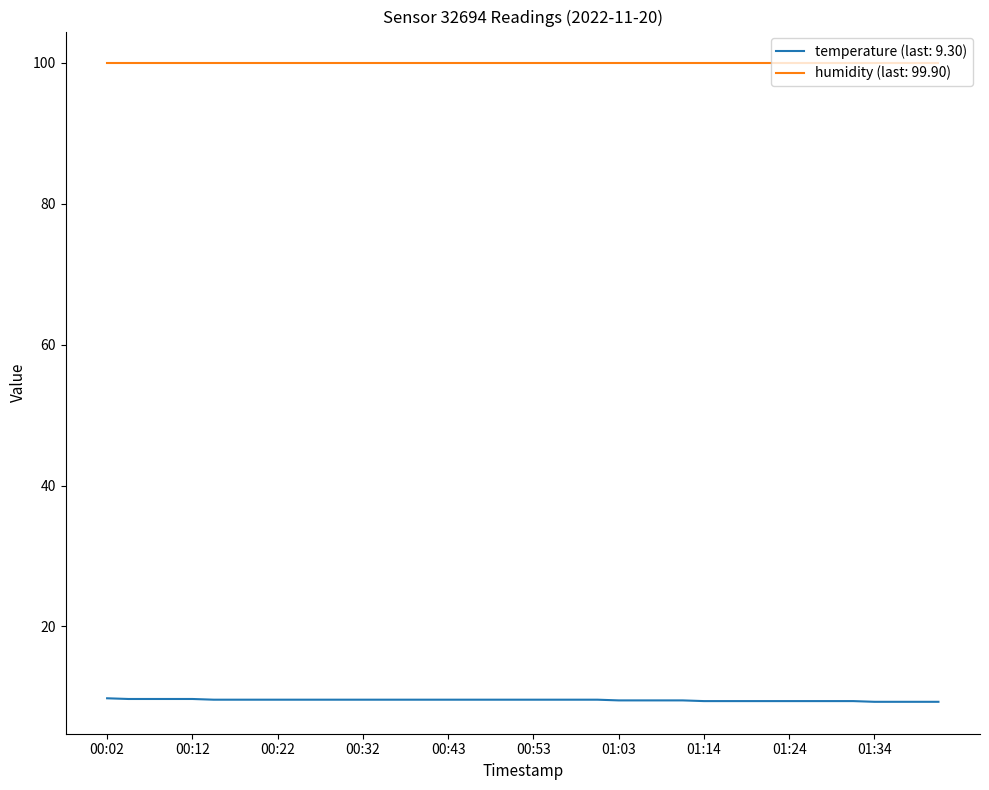

List the series in order of their peak value, lowest first.

temperature (last: 9.30), humidity (last: 99.90)